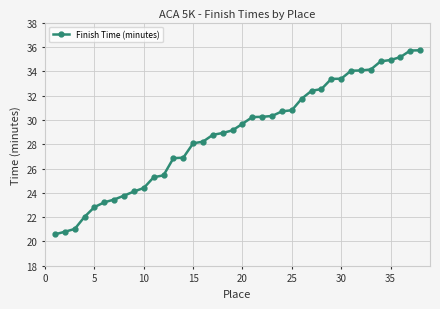

What is the value of the 8th point from the left?

23.8